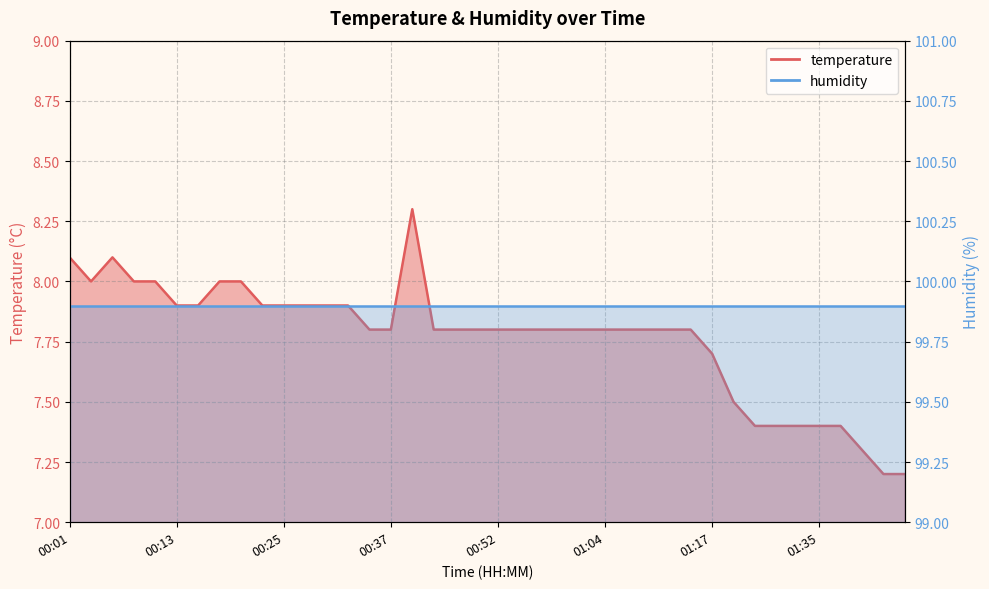

True or false: the data has more than 0 interior local peaks.

True